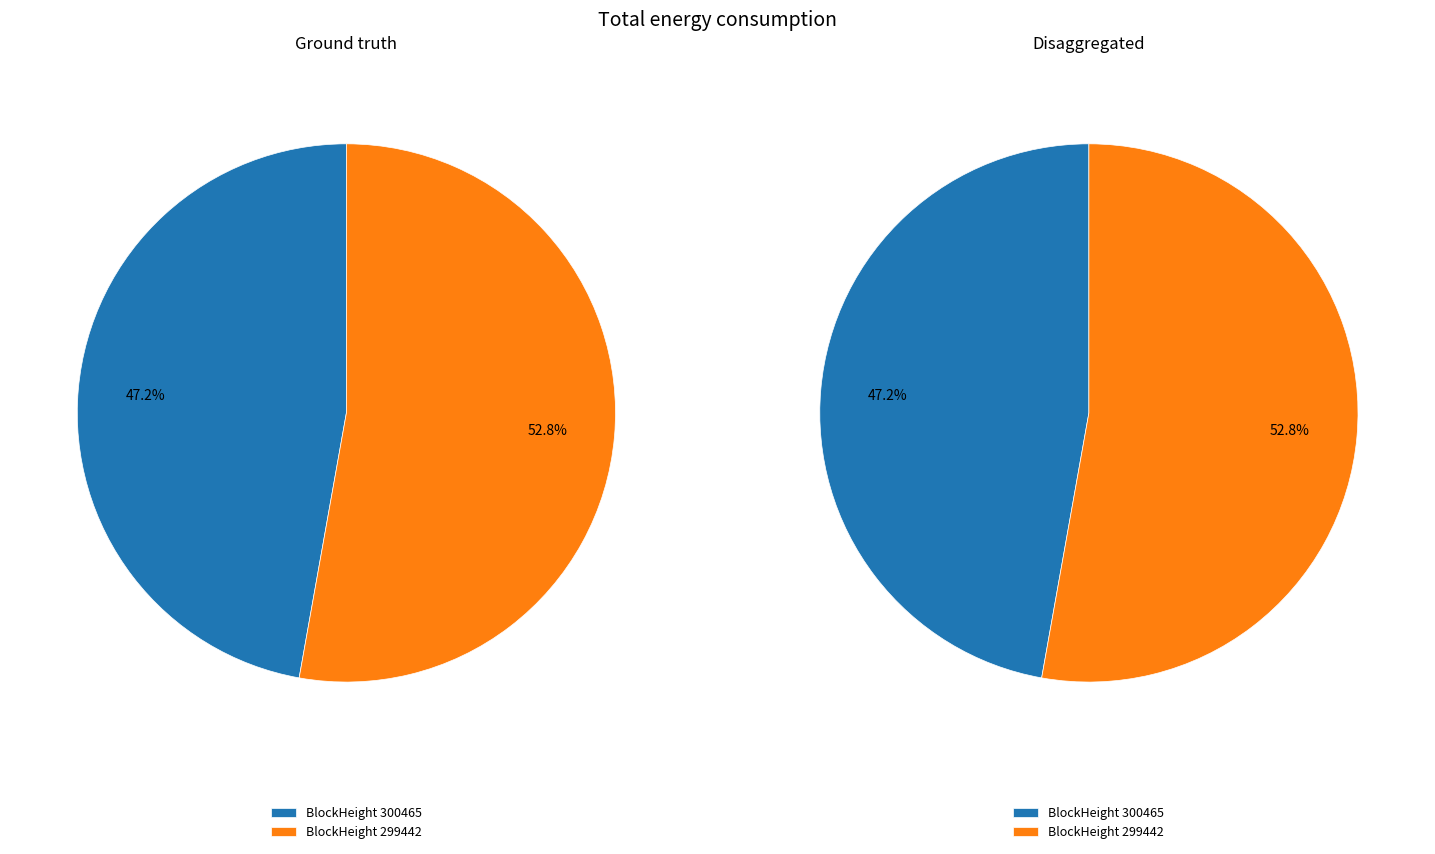

Which slice represents more than half of the pie?

299442